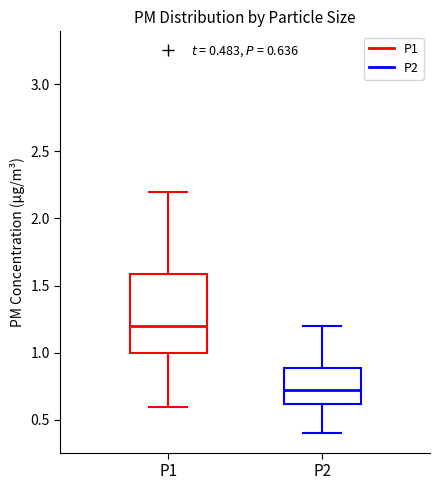

Which box has the lowest median line?

P2